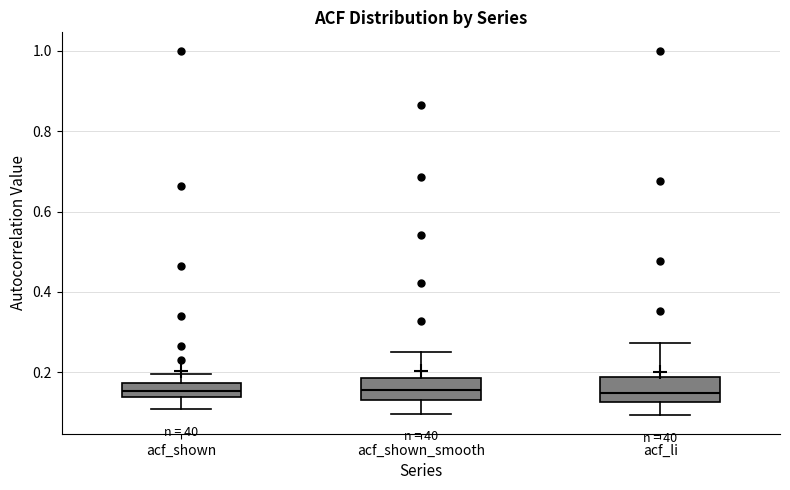

Reading left to right, transcribe this box plot: for each box, give where its median line is, the range the box spans, and where its two whiskers end, as read against the y-axis. The values are not printed on the chart, so give them approximately, as read against the axis.

acf_shown: median 0.16, box 0.14 to 0.18, whiskers 0.10 to 0.20
acf_shown_smooth: median 0.16, box 0.14 to 0.18, whiskers 0.10 to 0.26
acf_li: median 0.16, box 0.12 to 0.18, whiskers 0.10 to 0.28